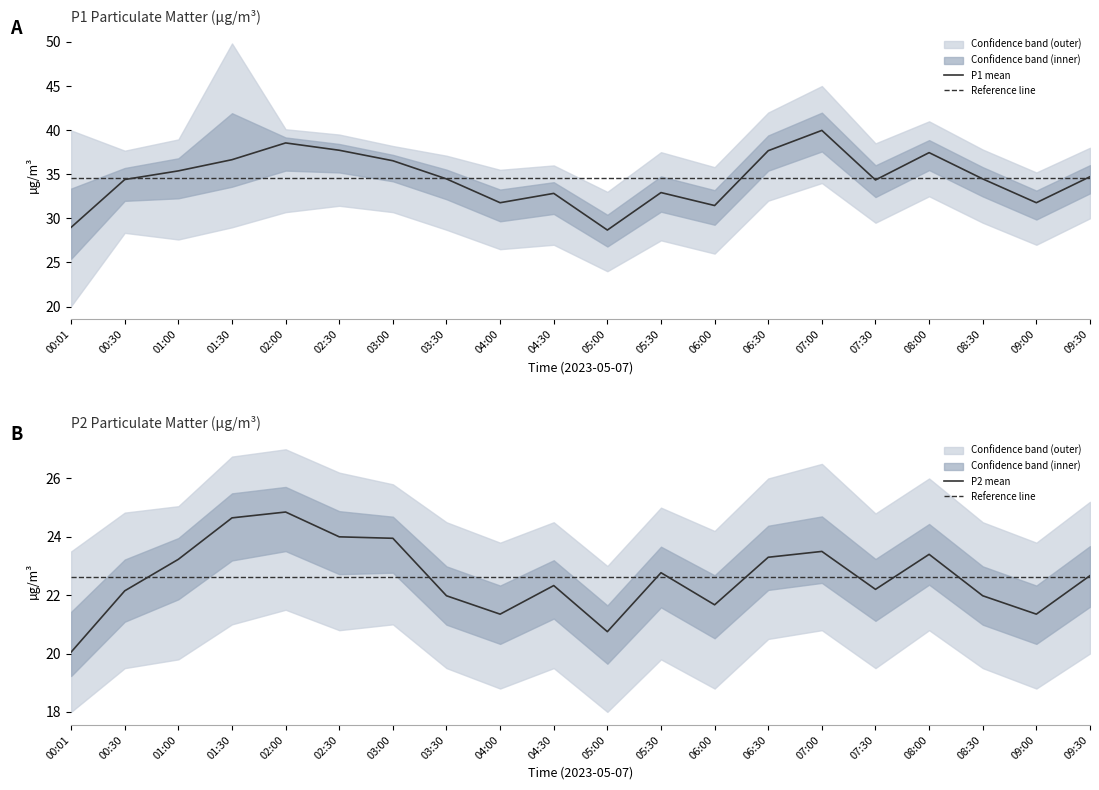

Between 09:30 and 01:00, which is larger?

01:00